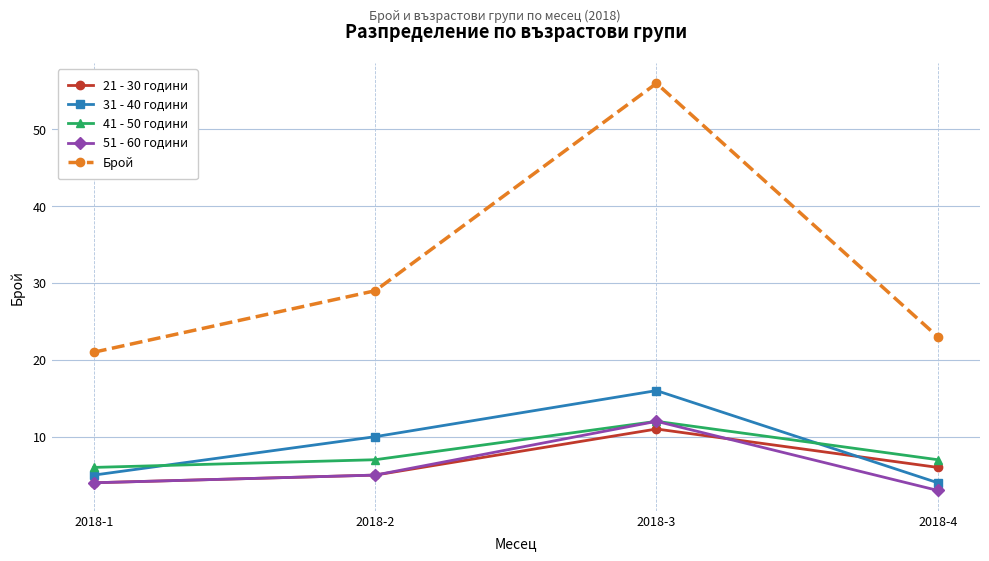

Count the number of categories in the chart.

4